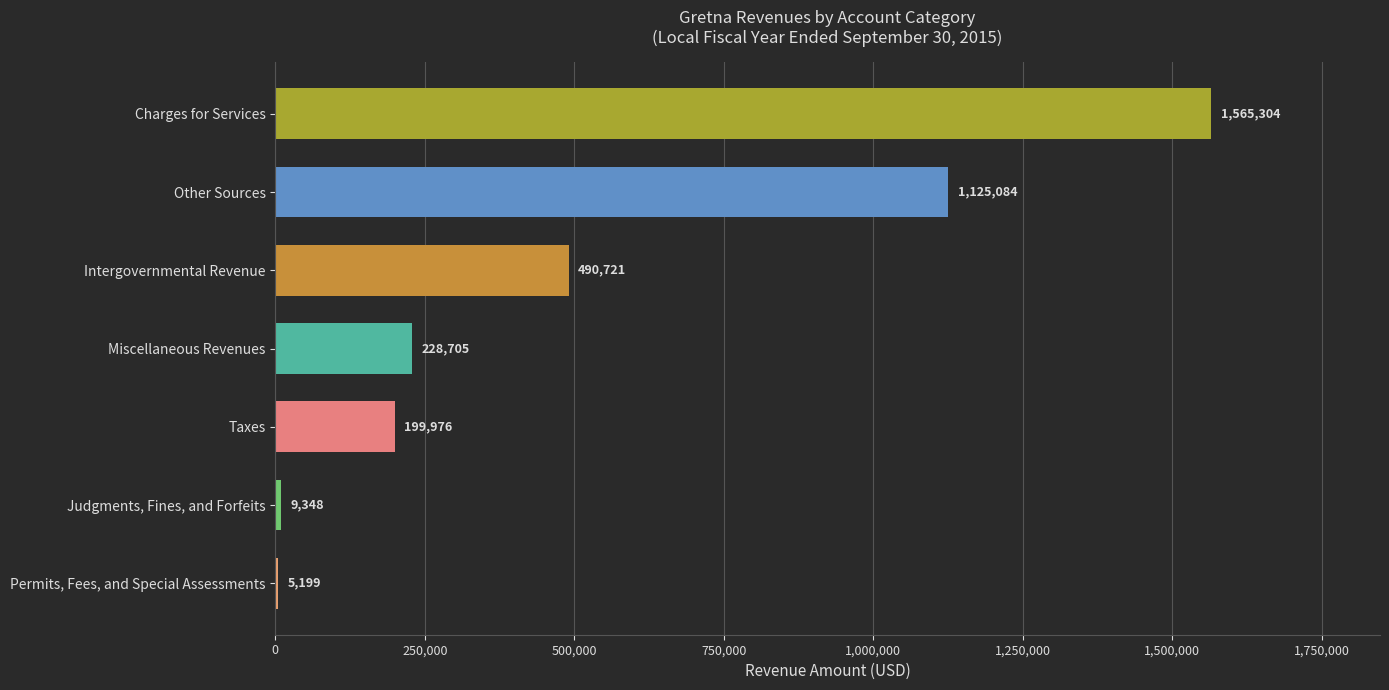

Between Other Sources and Miscellaneous Revenues, which is larger?

Other Sources